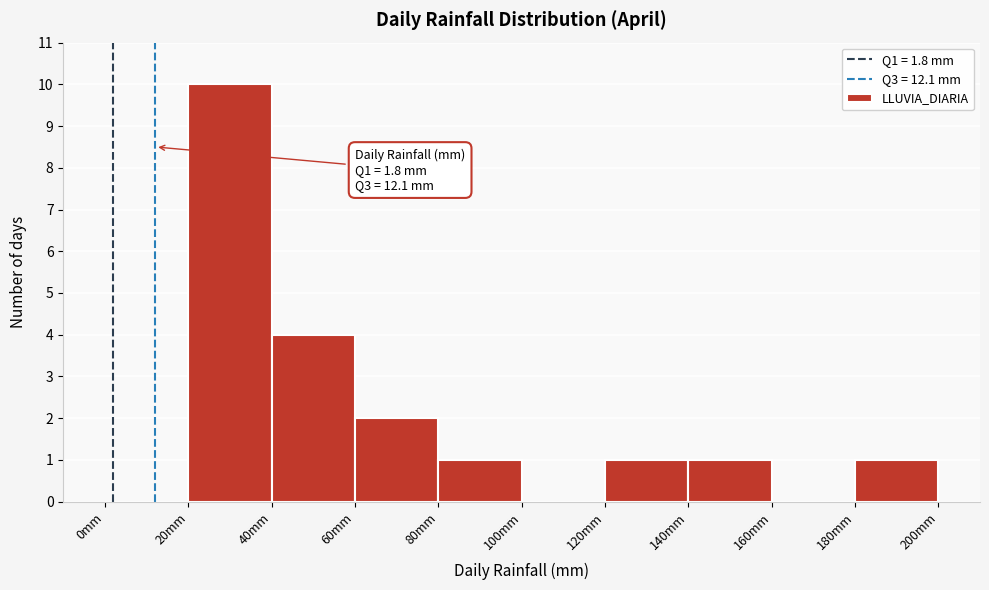

Over which range of the x-axis is the bar tallest?

20 to 40